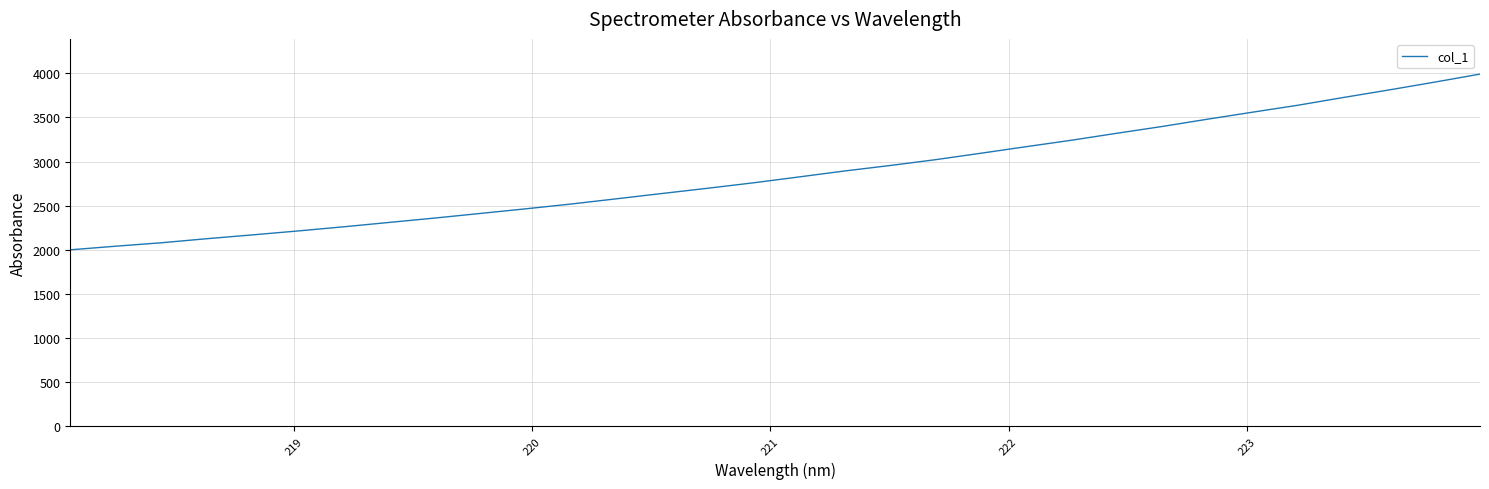

Is this an area chart (filled region under the line)?

No